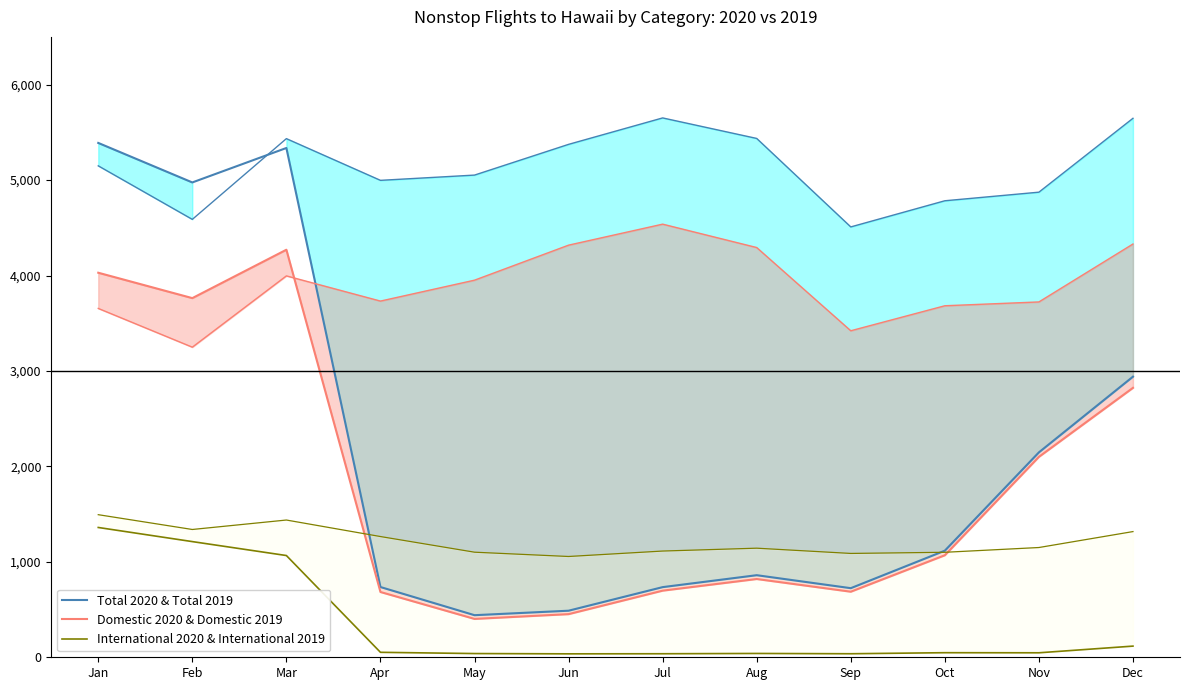

What are all the series names shown in the legend?

Total 2020 & Total 2019, Domestic 2020 & Domestic 2019, International 2020 & International 2019